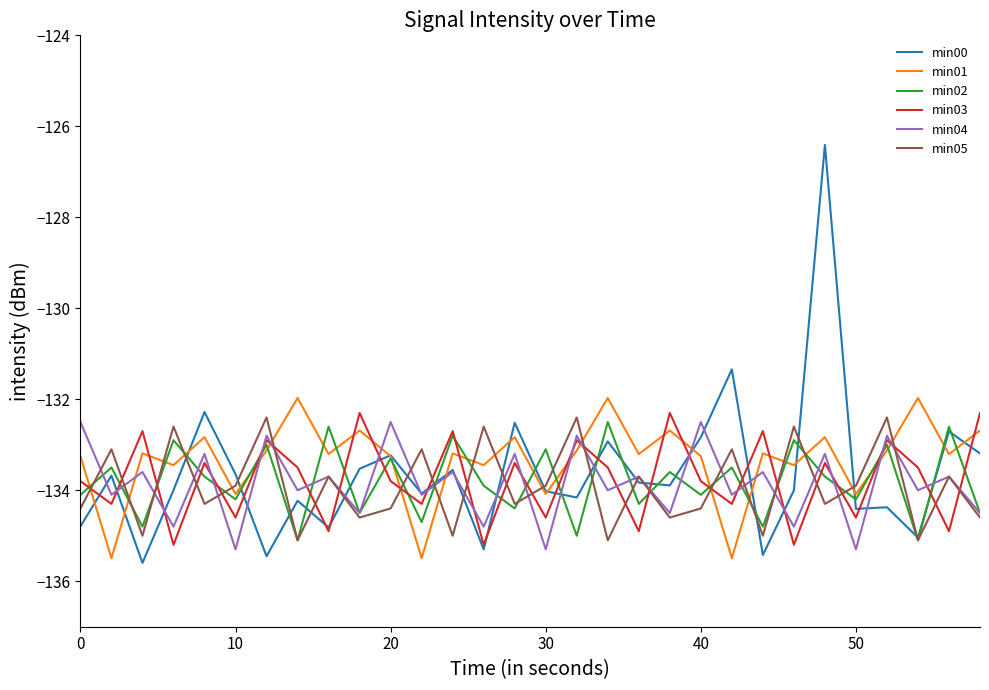

What is the minimum value for min01?

-135.5